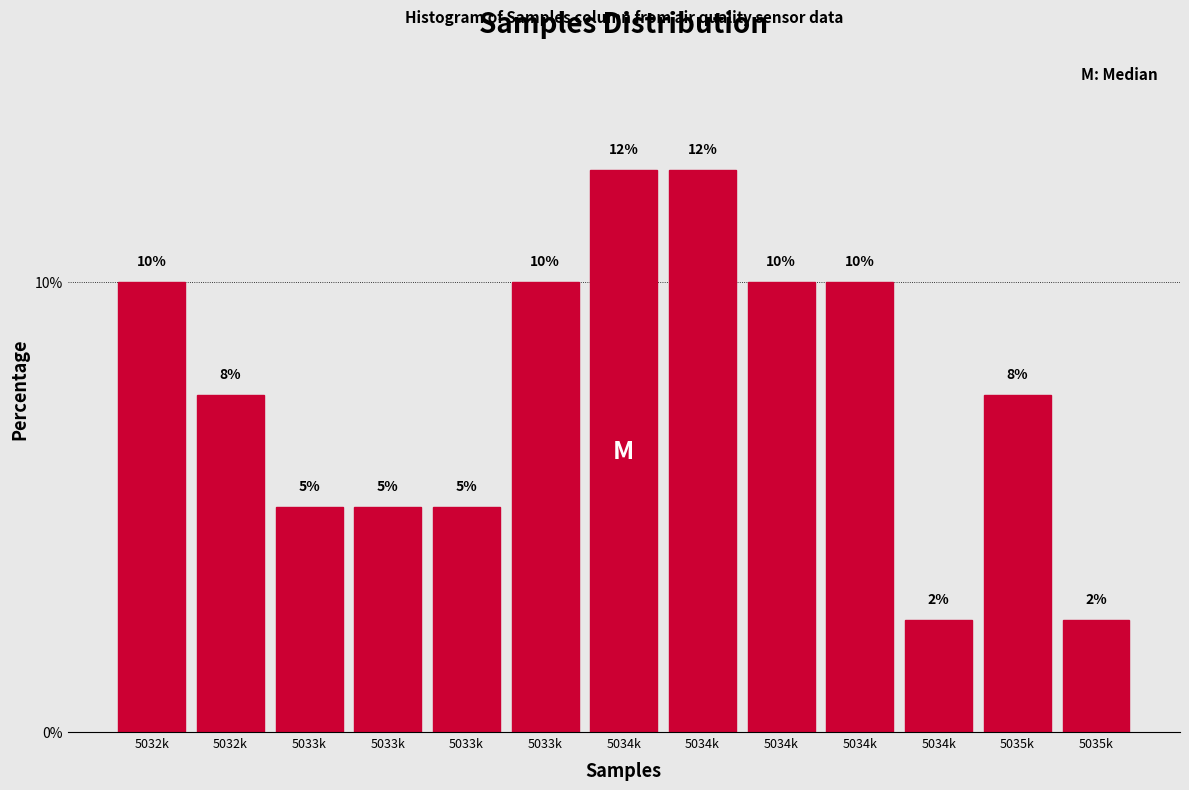

Count the number of data series in this chart.

1